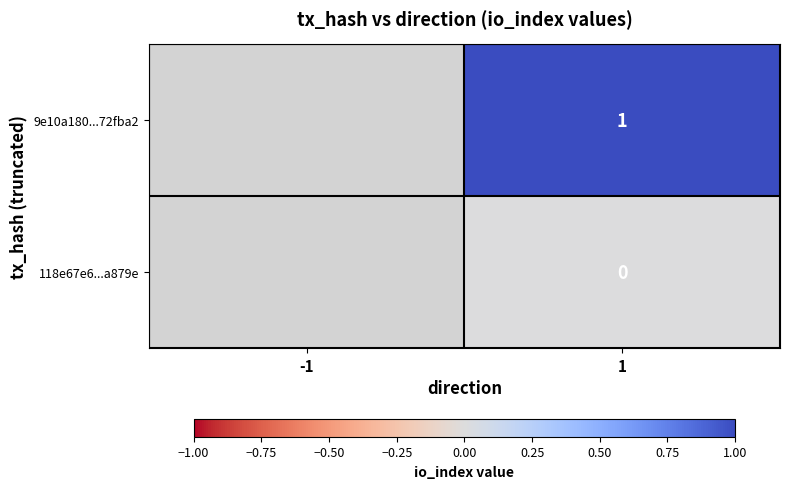

At 1, list the series in order from largest to smallest.

9e10a180...72fba2, 118e67e6...a879e